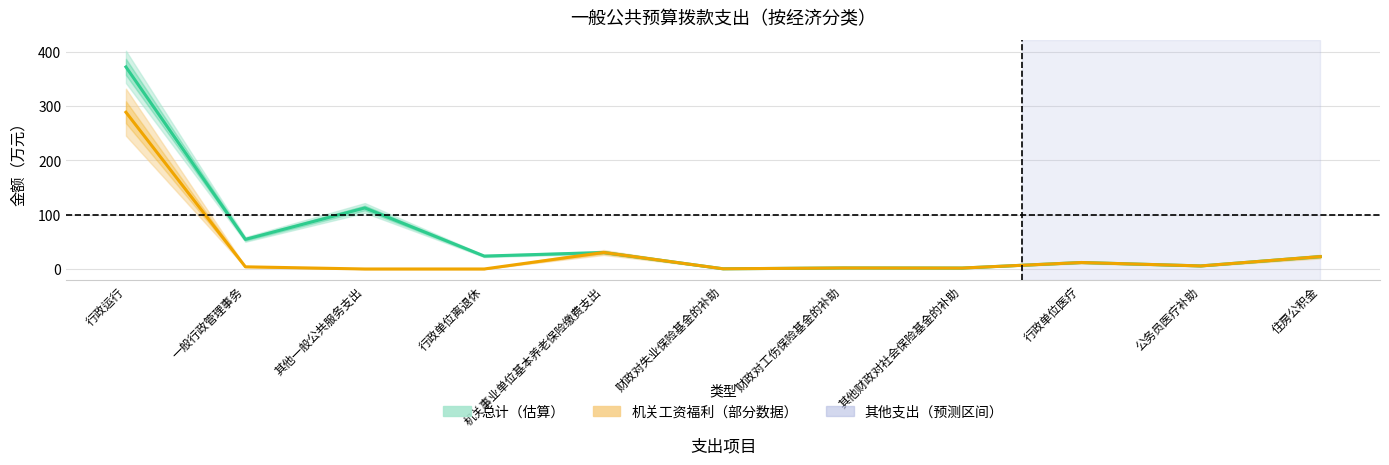

What value does the 机关工资福利支出 series have at 行政单位医疗?

12.0